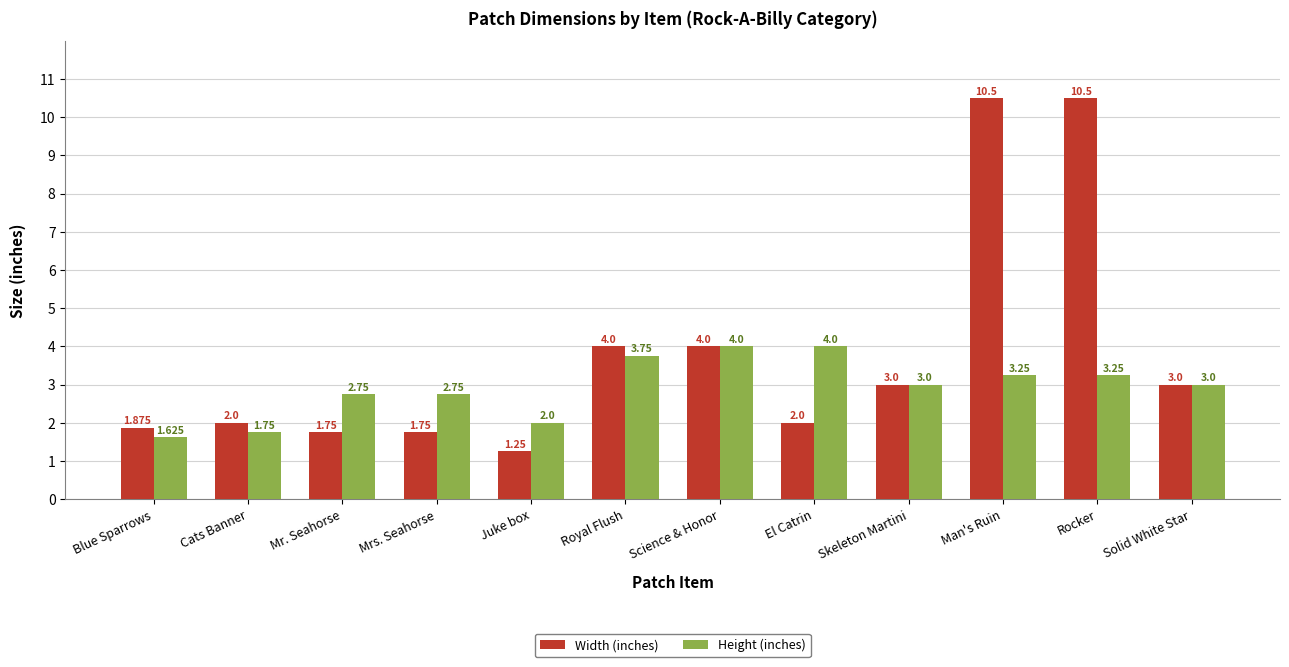

List the series in order of their overall mean, lowest first.

Height (inches), Width (inches)